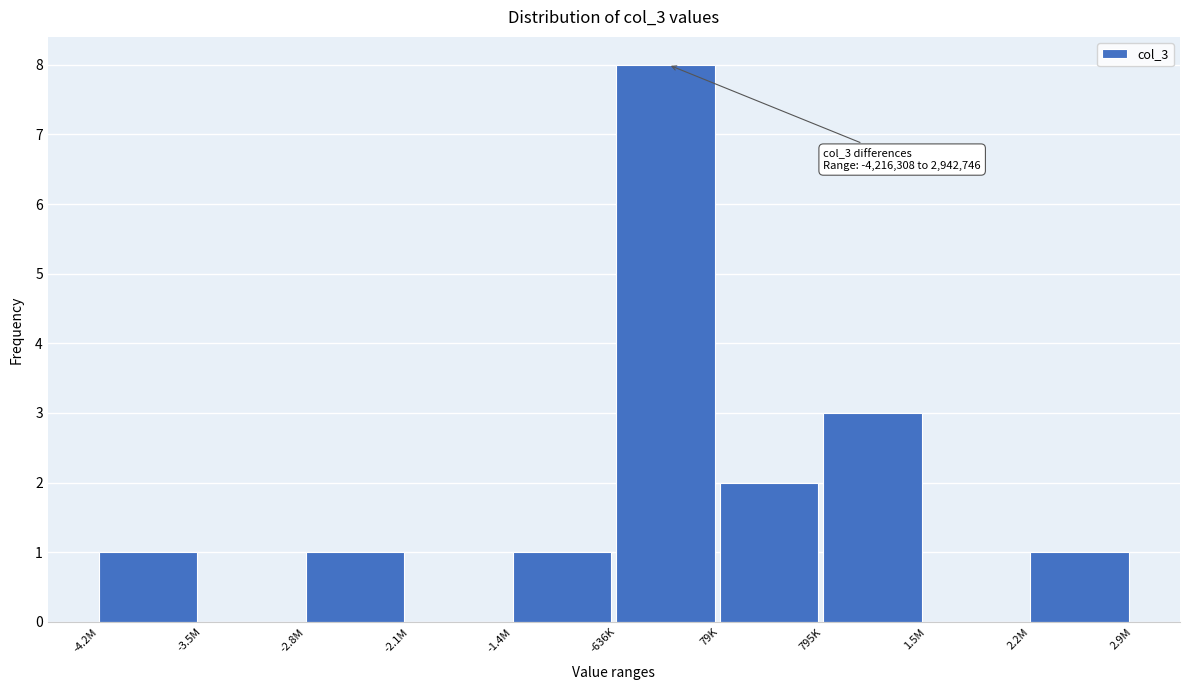

Reading right to left, list all the values displayed in this chart.

2.2M=1	1.5M=0	795K=3	79K=2	-636K=8	-1.4M=1	-2.1M=0	-2.8M=1	-3.5M=0	-4.2M=1